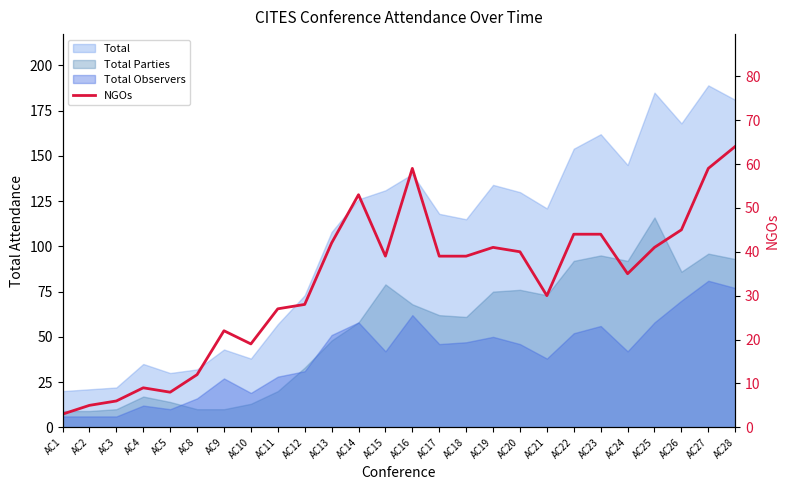

What is the value of the 10th point from the left?

28